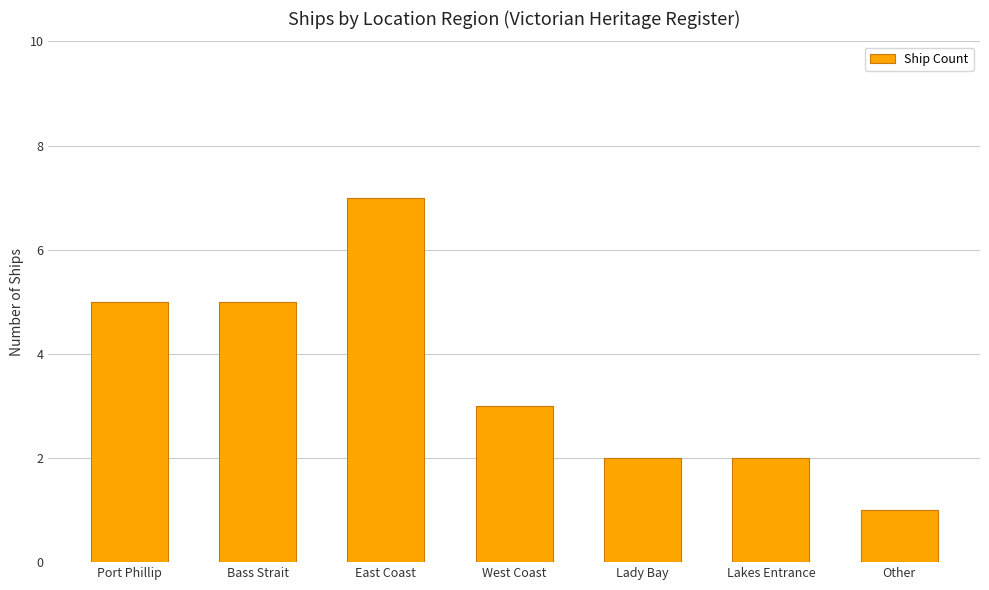

Reading right to left, transcribe all the data shown in this chart.

1	2	2	3	7	5	5